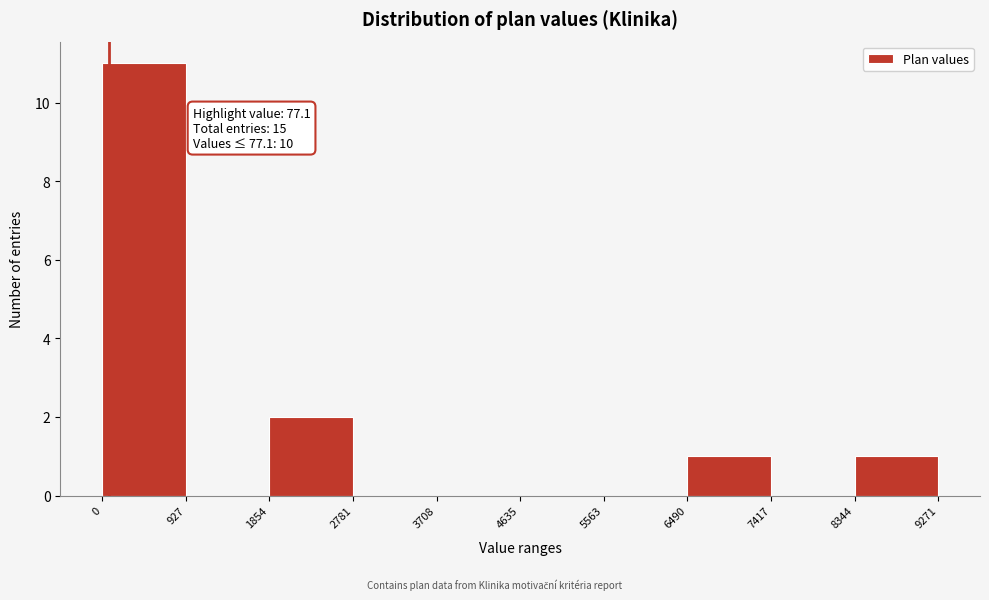

Which range on the x-axis has the tallest bar?

0 to 927